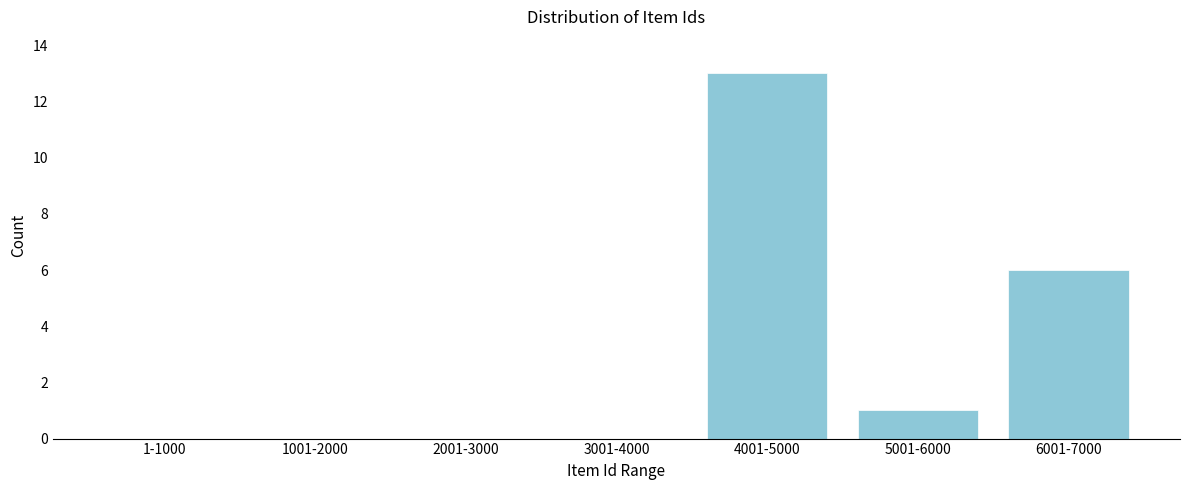

Reading left to right, transcribe all the data shown in this chart.

1-1000=0	1001-2000=0	2001-3000=0	3001-4000=0	4001-5000=13	5001-6000=1	6001-7000=6